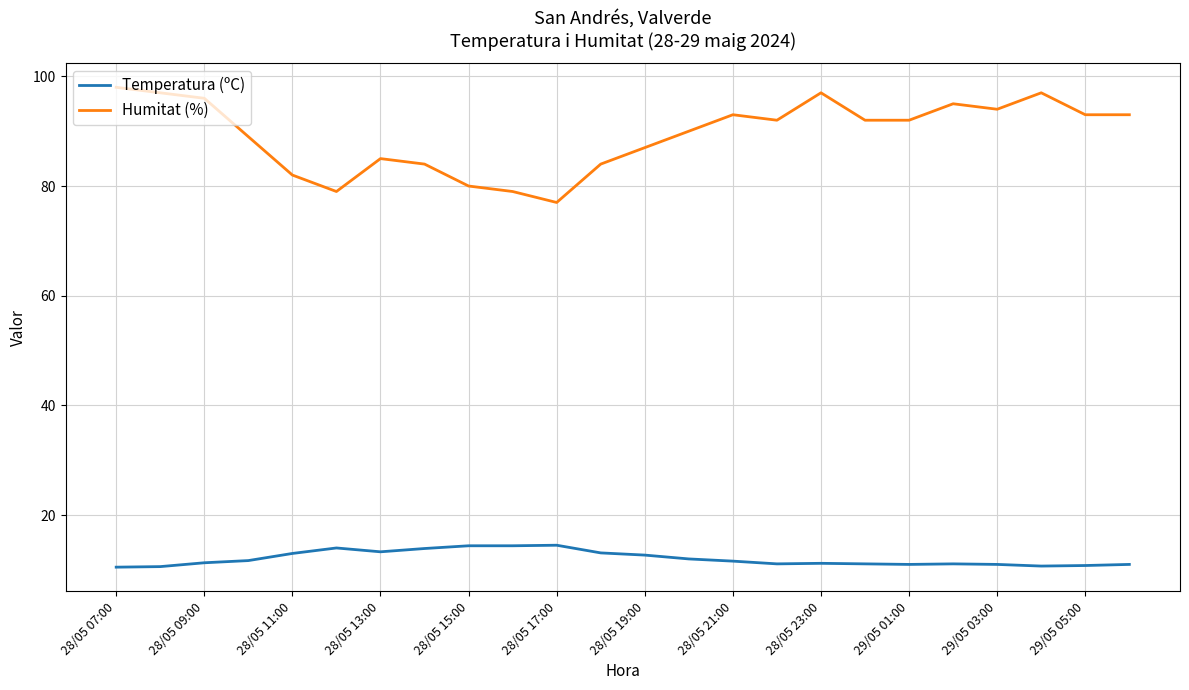

Which series has the largest total across all categories?

Humitat (%)